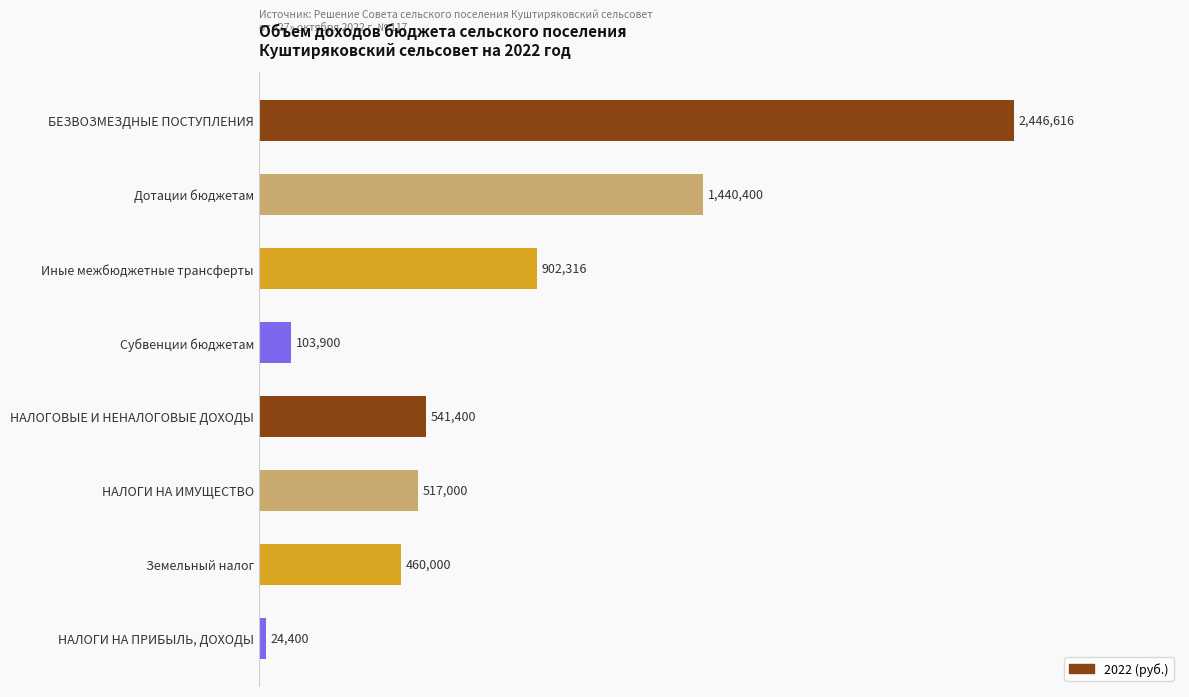

Where does the data first go above 541400?

БЕЗВОЗМЕЗДНЫЕ ПОСТУПЛЕНИЯ